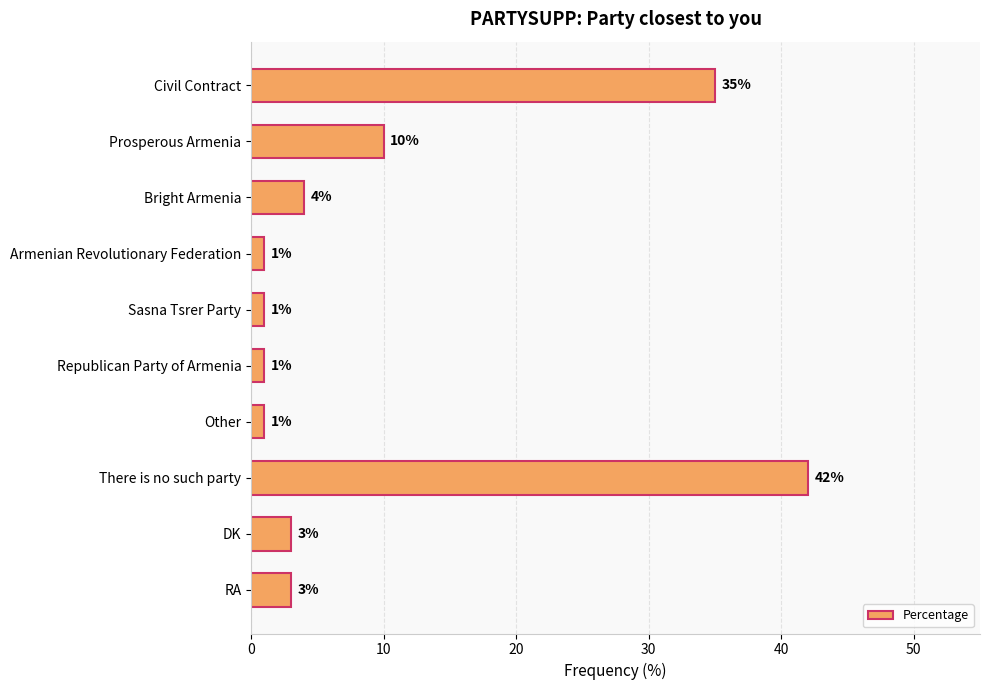

Does the chart contain any negative values?

No